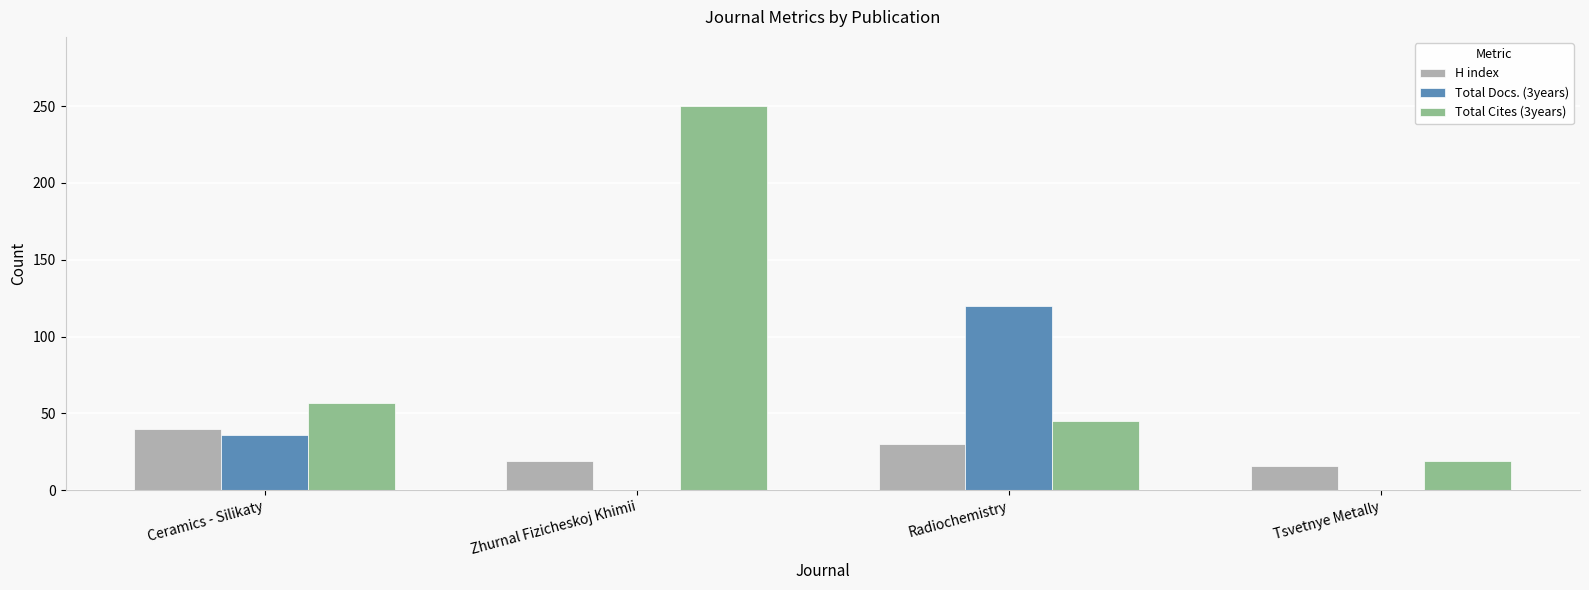

Reading left to right, transcribe all the data shown in this chart.

H index: Ceramics - Silikaty=40	Zhurnal Fizicheskoj Khimii=19	Radiochemistry=30	Tsvetnye Metally=16
Total Docs. (3years): Ceramics - Silikaty=36	Zhurnal Fizicheskoj Khimii=0	Radiochemistry=120	Tsvetnye Metally=0
Total Cites (3years): Ceramics - Silikaty=57	Zhurnal Fizicheskoj Khimii=250	Radiochemistry=45	Tsvetnye Metally=19